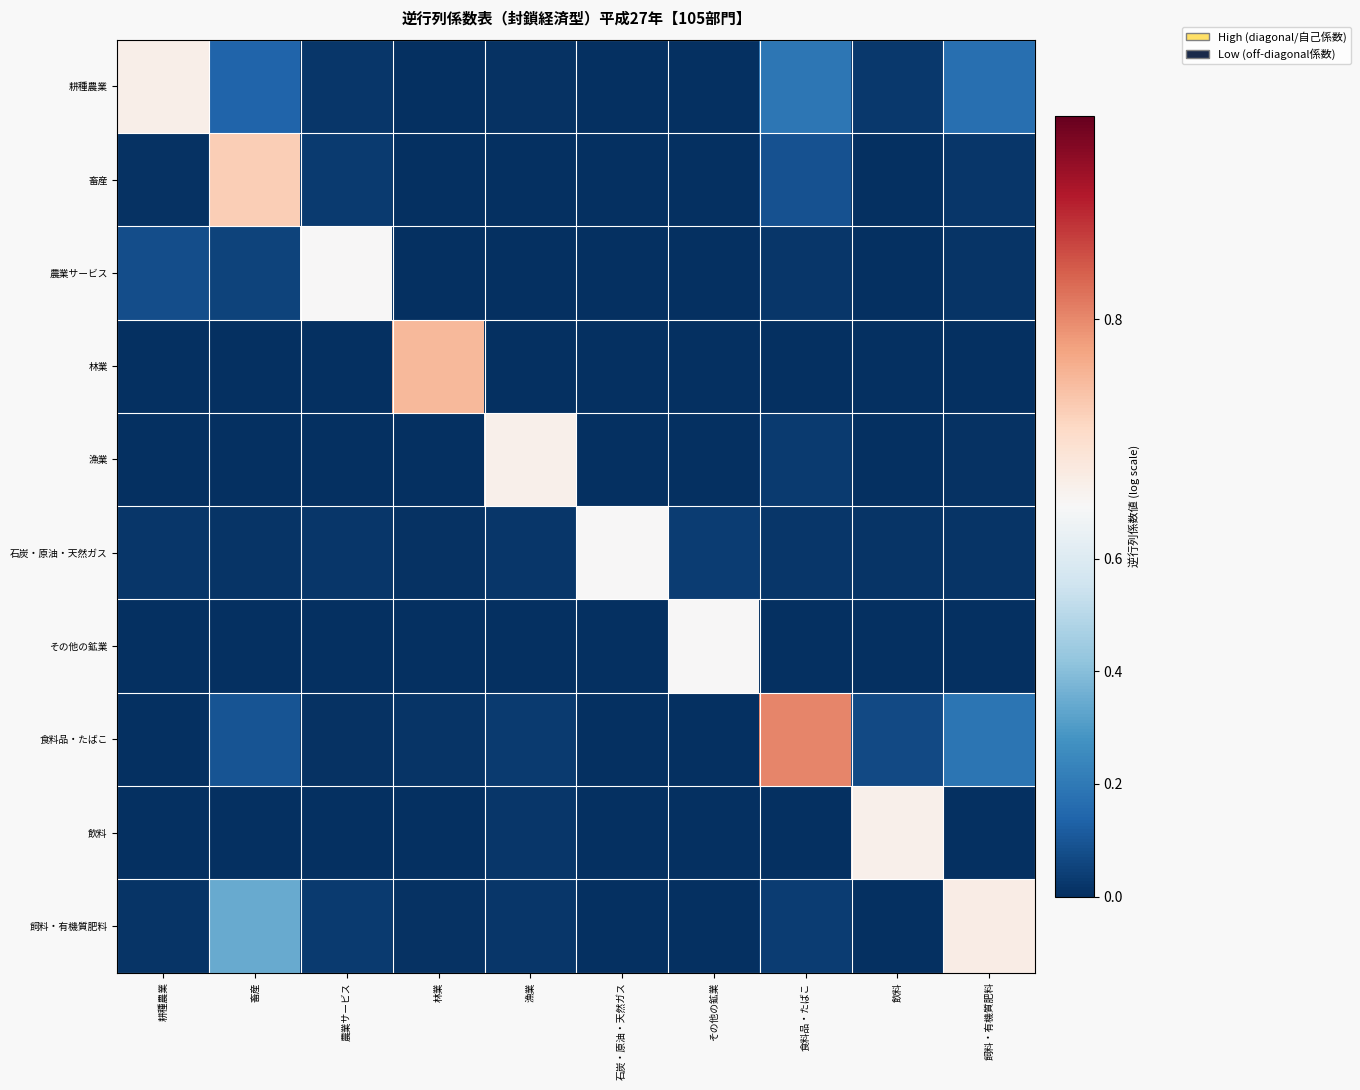

What is the spread (max minus min) of values at その他の鉱業?

0.7